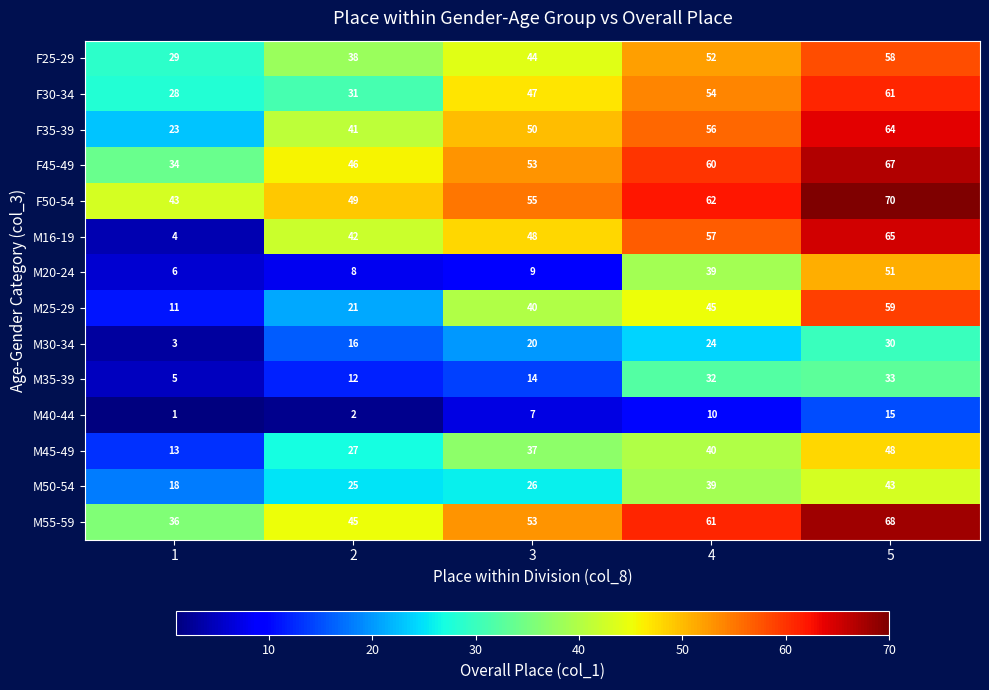

The M30-34 series shows 23 at 2. True or false?

False